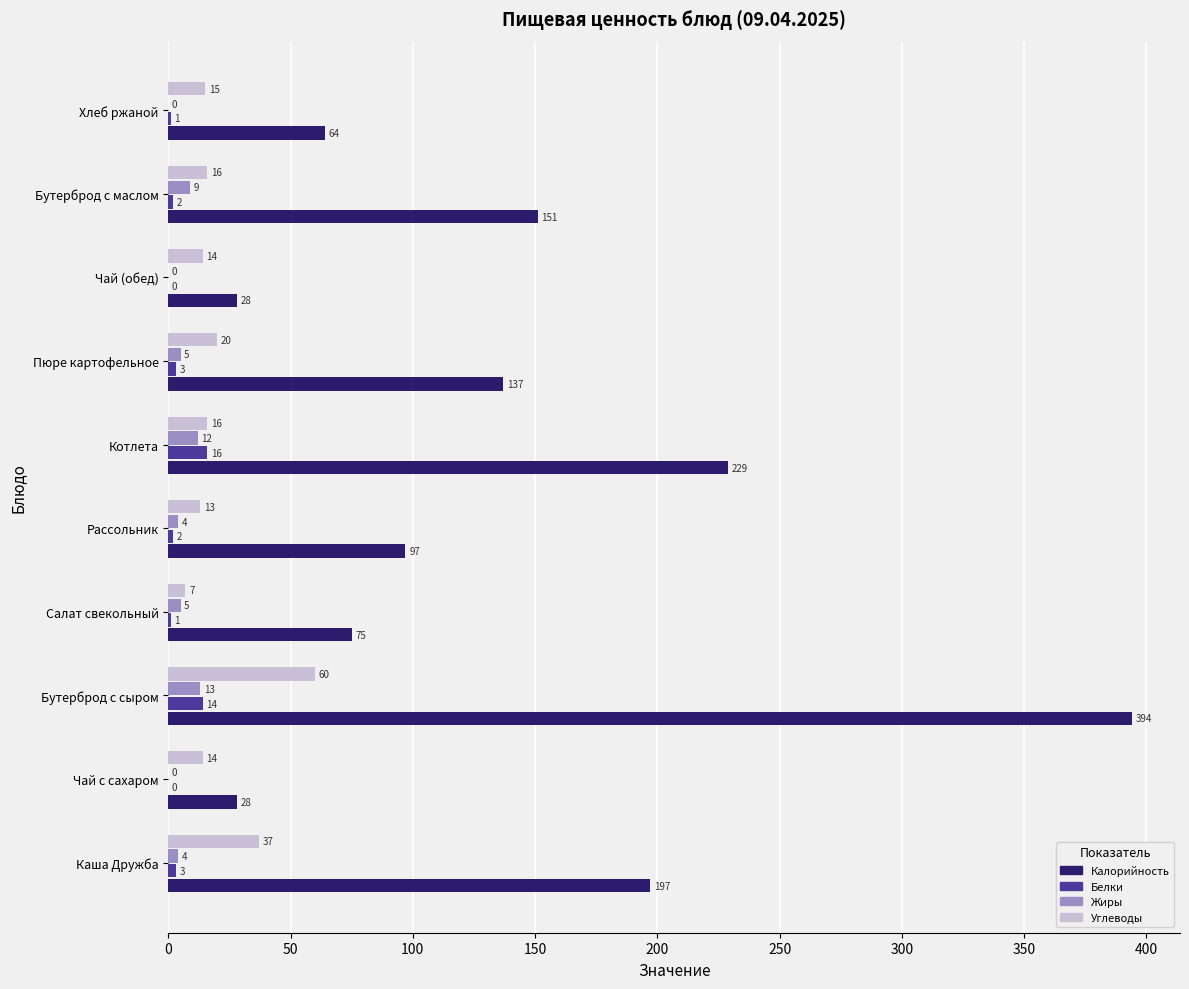

At which category is the sum across all series the highest?

Бутерброд с сыром